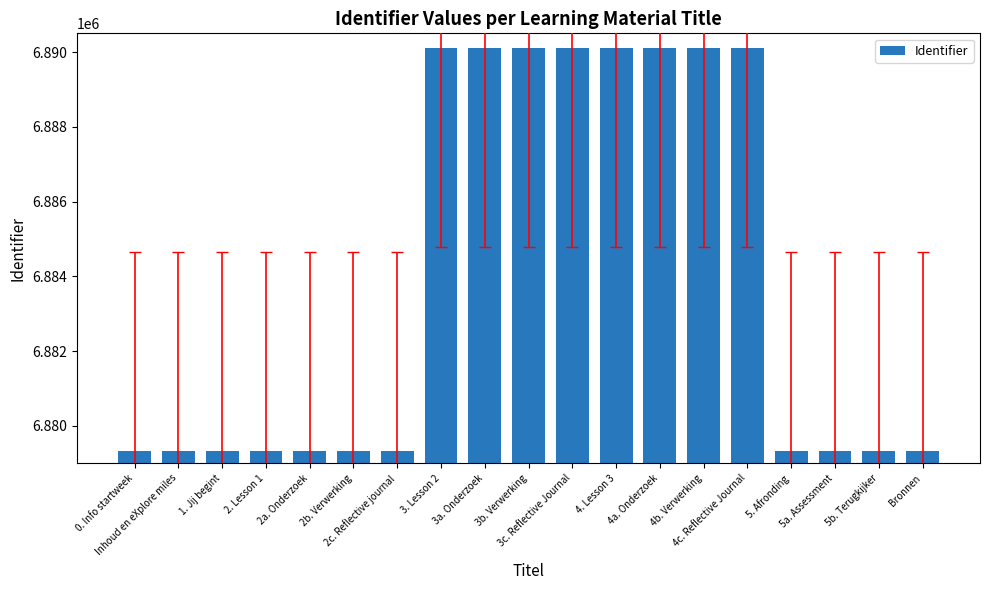

What is the sum of the values at Bronnen and 2a. Onderzoek?

13758668